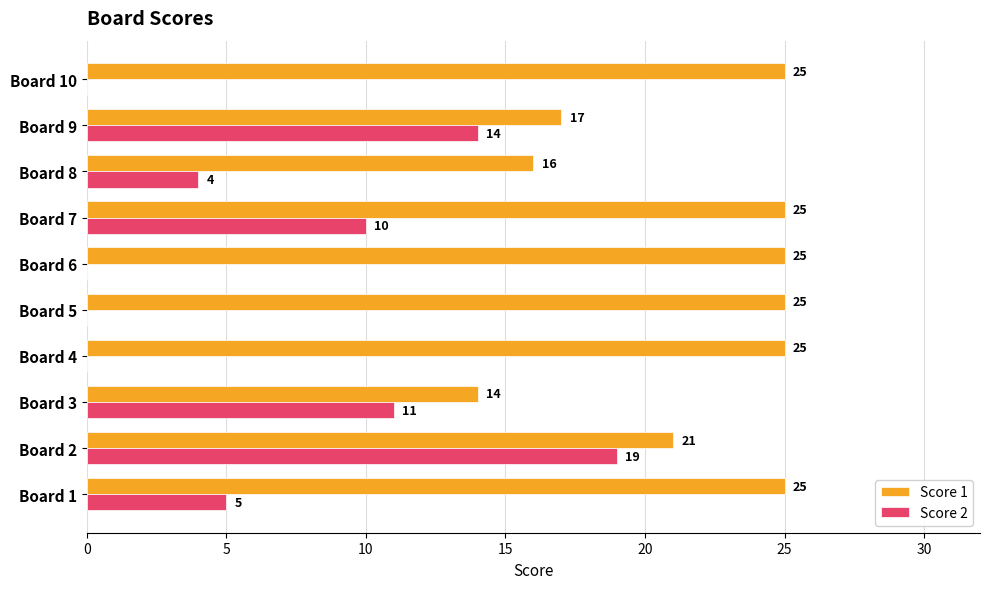

What is the sum of all Score 1 values?

218